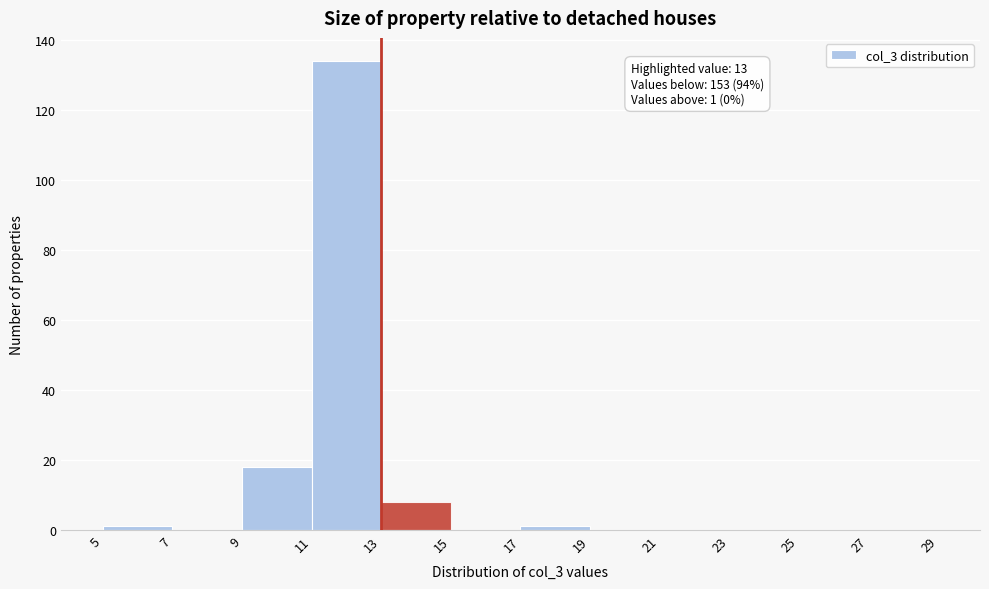

Which range on the x-axis has the tallest bar?

11 to 13